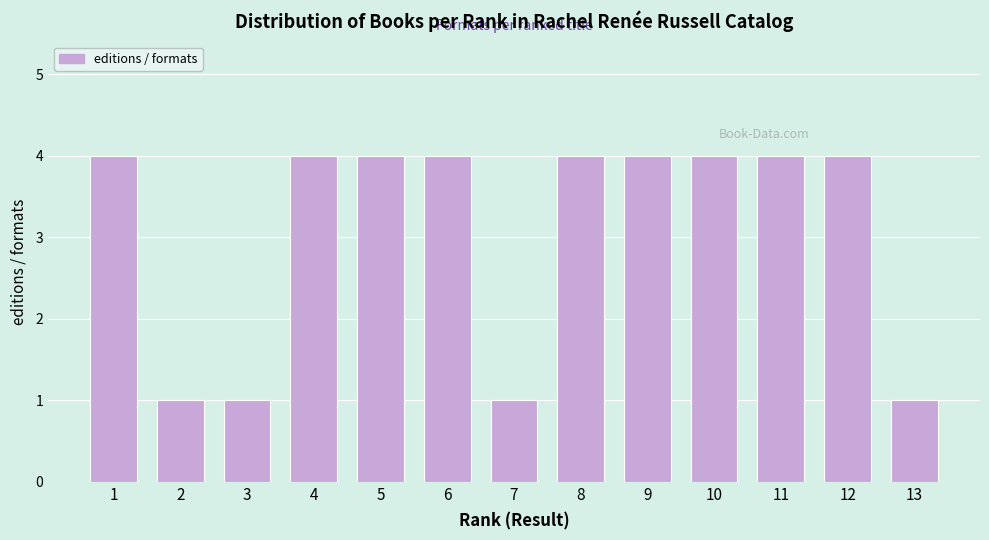

Reading right to left, list all the values displayed in this chart.

1	4	4	4	4	4	1	4	4	4	1	1	4